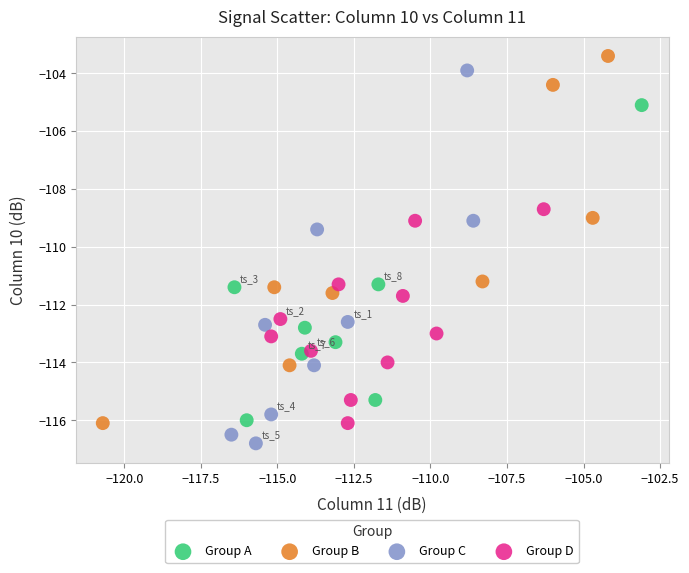

What are all the series names shown in the legend?

Group A, Group B, Group C, Group D